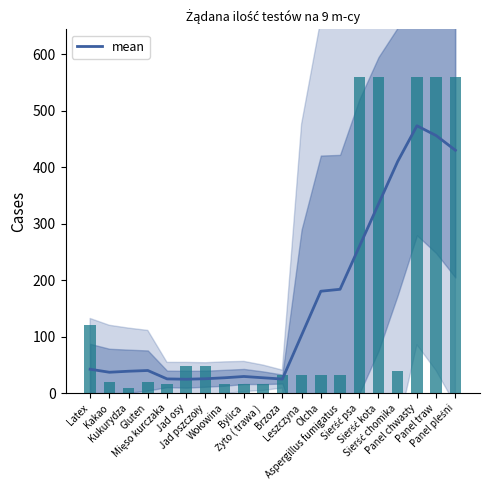

At which category does the chart reach its minimum across all series?

Jad osy